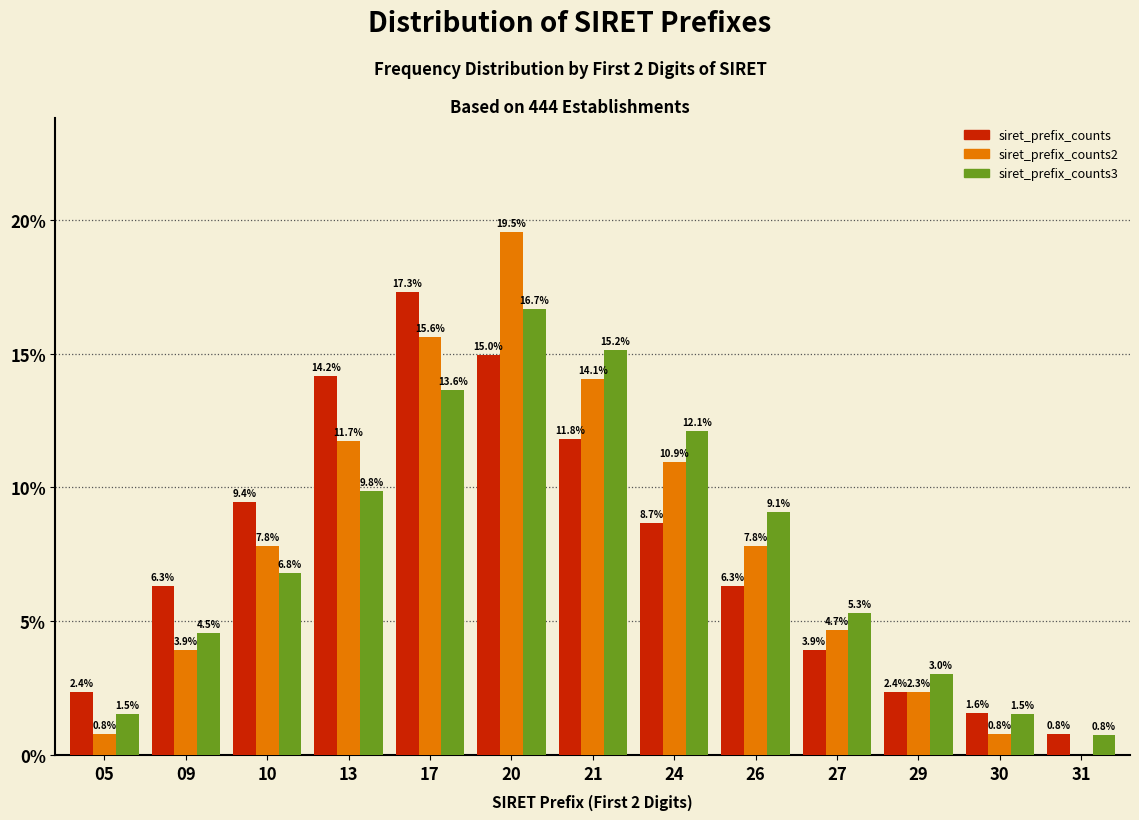

Reading right to left, list all the values displayed in this chart.

siret_prefix_counts: 31=0.8	30=1.6	29=2.4	27=3.9	26=6.3	24=8.7	21=11.8	20=15.0	17=17.3	13=14.2	10=9.4	09=6.3	05=2.4
siret_prefix_counts2: 31=0.0	30=0.8	29=2.3	27=4.7	26=7.8	24=10.9	21=14.1	20=19.5	17=15.6	13=11.7	10=7.8	09=3.9	05=0.8
siret_prefix_counts3: 31=0.8	30=1.5	29=3.0	27=5.3	26=9.1	24=12.1	21=15.2	20=16.7	17=13.6	13=9.8	10=6.8	09=4.5	05=1.5